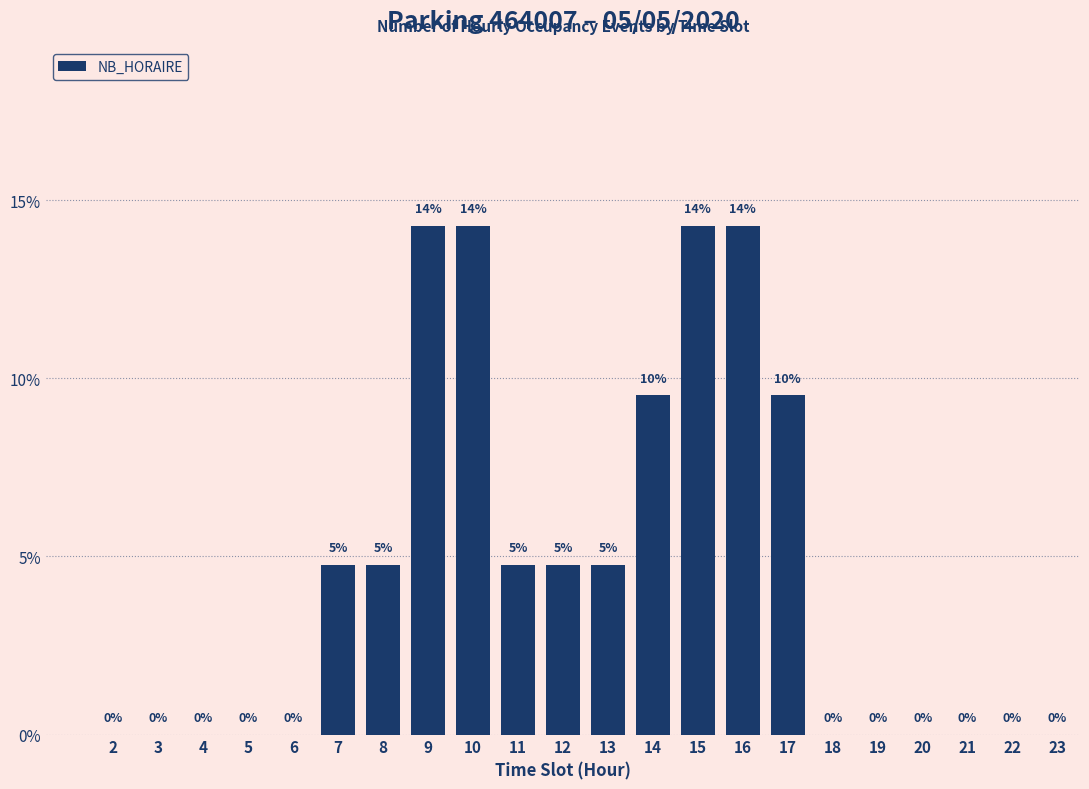

Where does the data first go above 4?

7